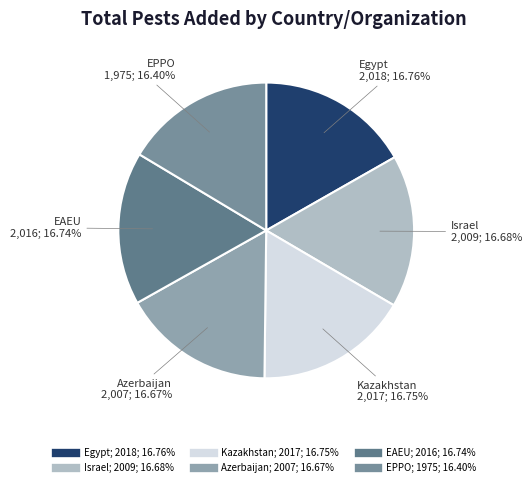

What percentage is the Azerbaijan slice, to the nearest percent?

17%